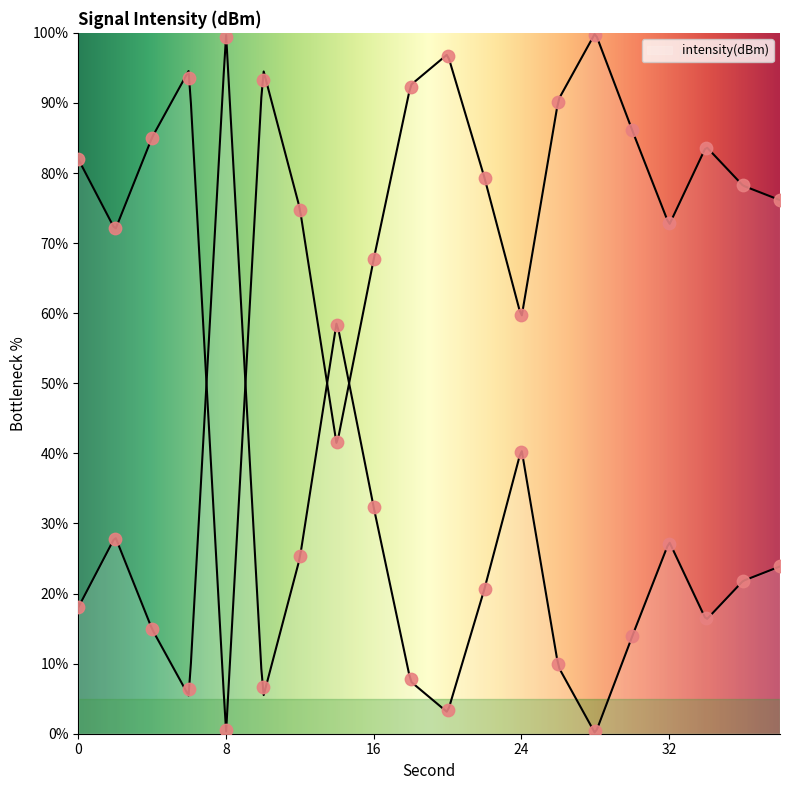

What is the change in value from 4 to 38?

+8.9